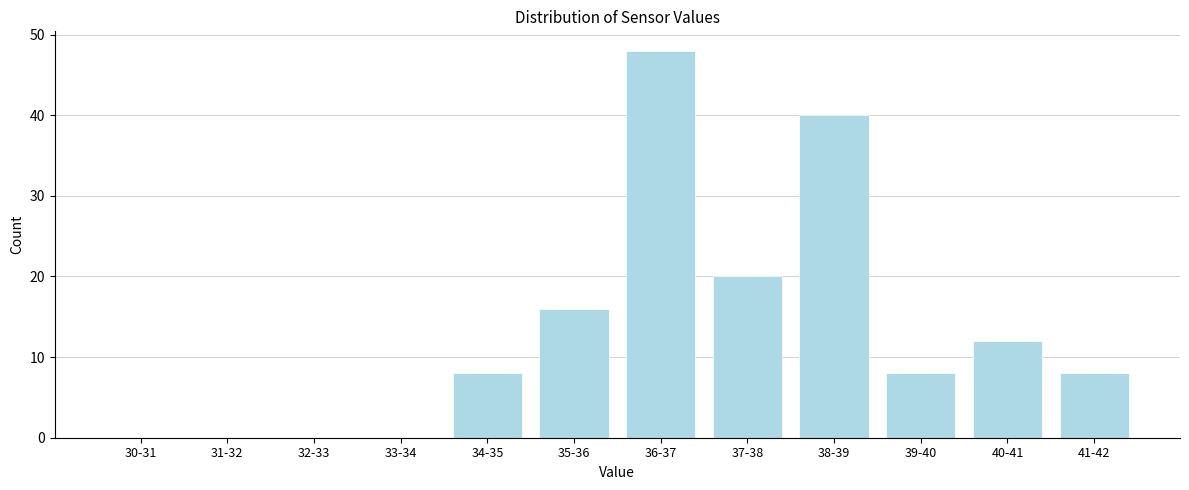

Reading right to left, transcribe all the data shown in this chart.

41-42=8	40-41=12	39-40=8	38-39=40	37-38=20	36-37=48	35-36=16	34-35=8	33-34=0	32-33=0	31-32=0	30-31=0